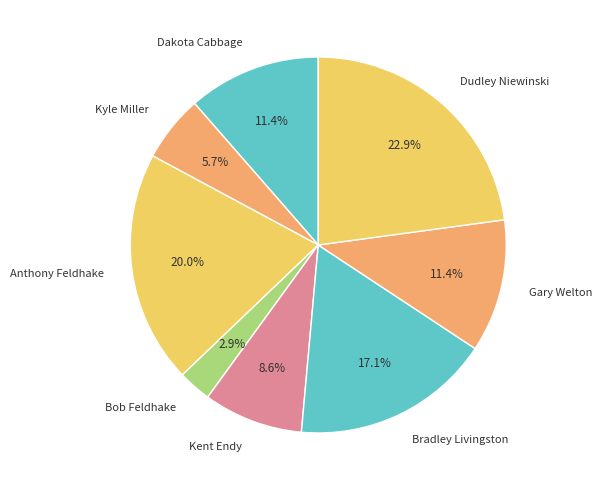

Is it true that Bradley Livingston is 17% of the pie?

True